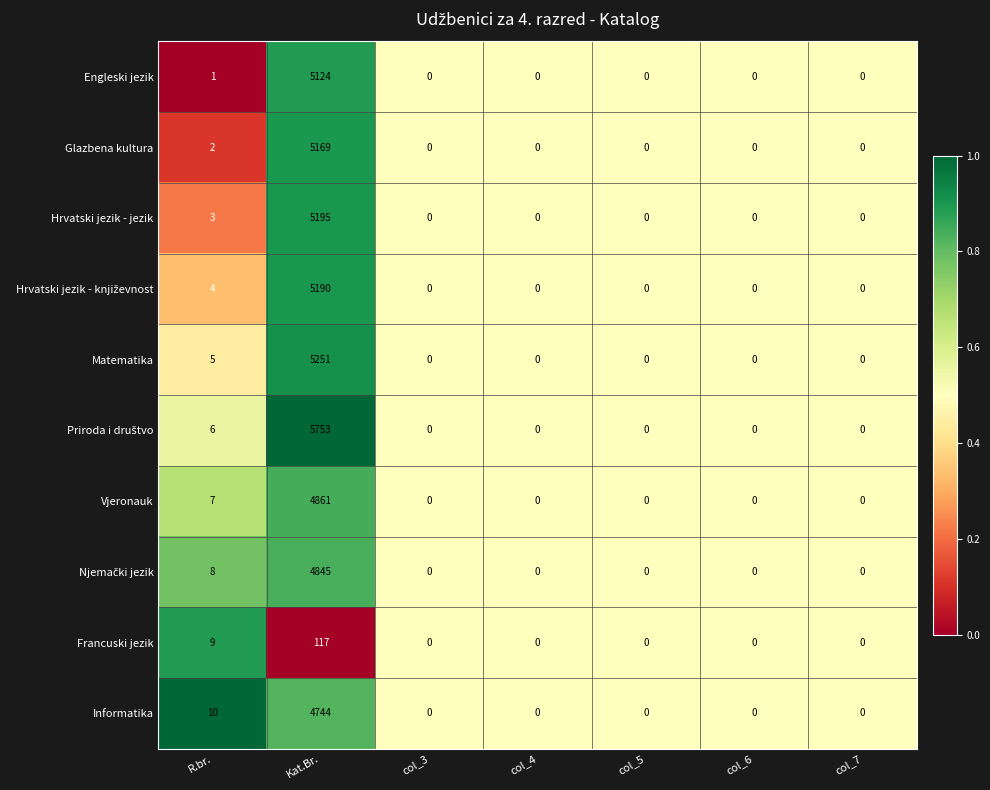

Is it true that Vjeronauk equals 3291 at col_4?

False